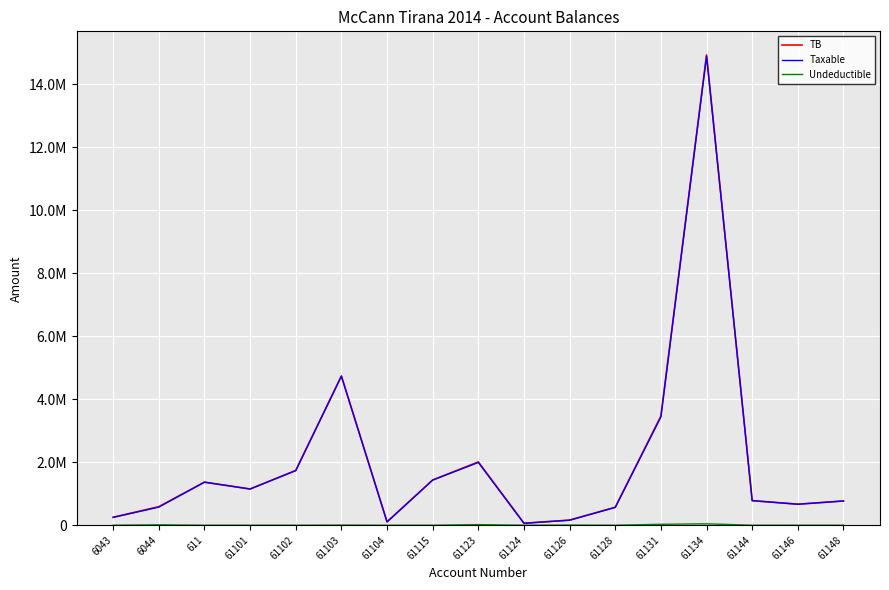

What is the spread (max minus min) of values at 6044?

575296.9